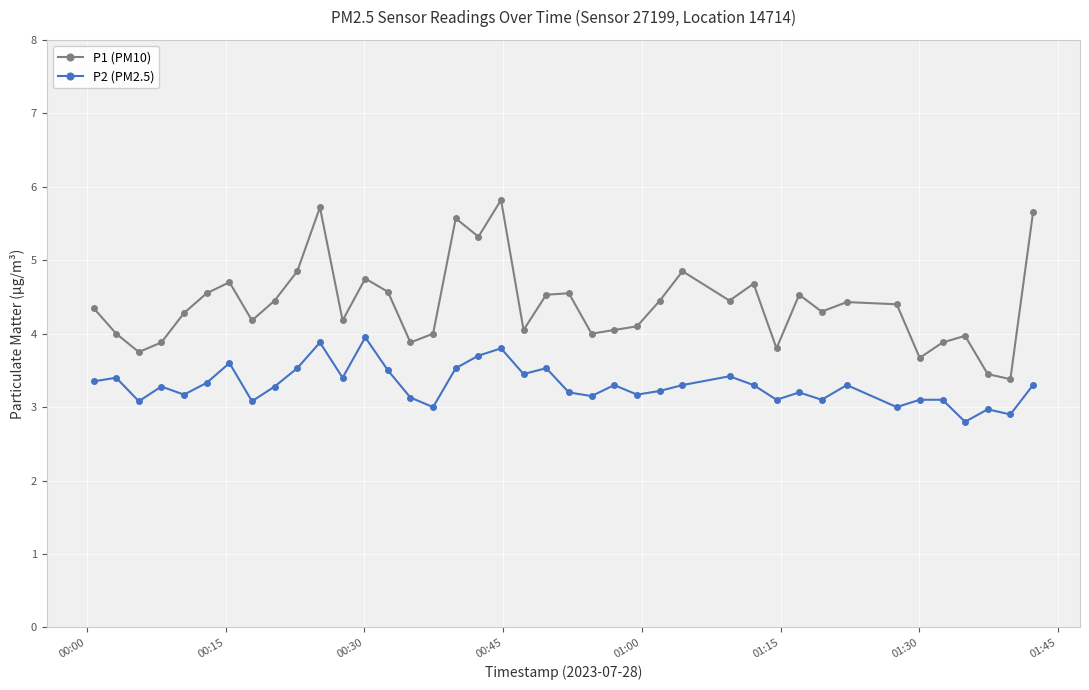

What is the greatest value displayed?

5.8